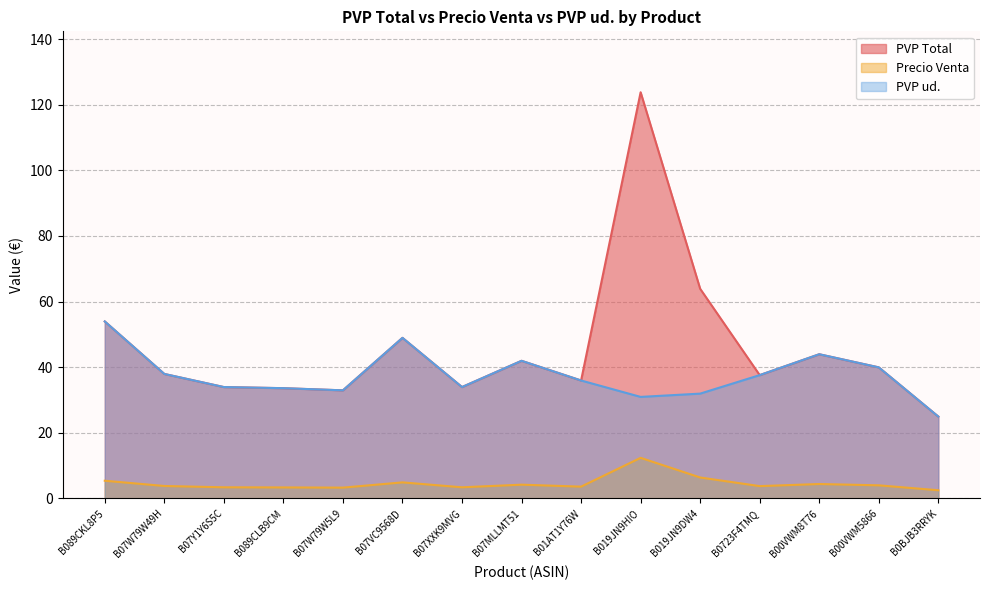

What are all the series names shown in the legend?

PVP Total, Precio Venta, PVP ud.